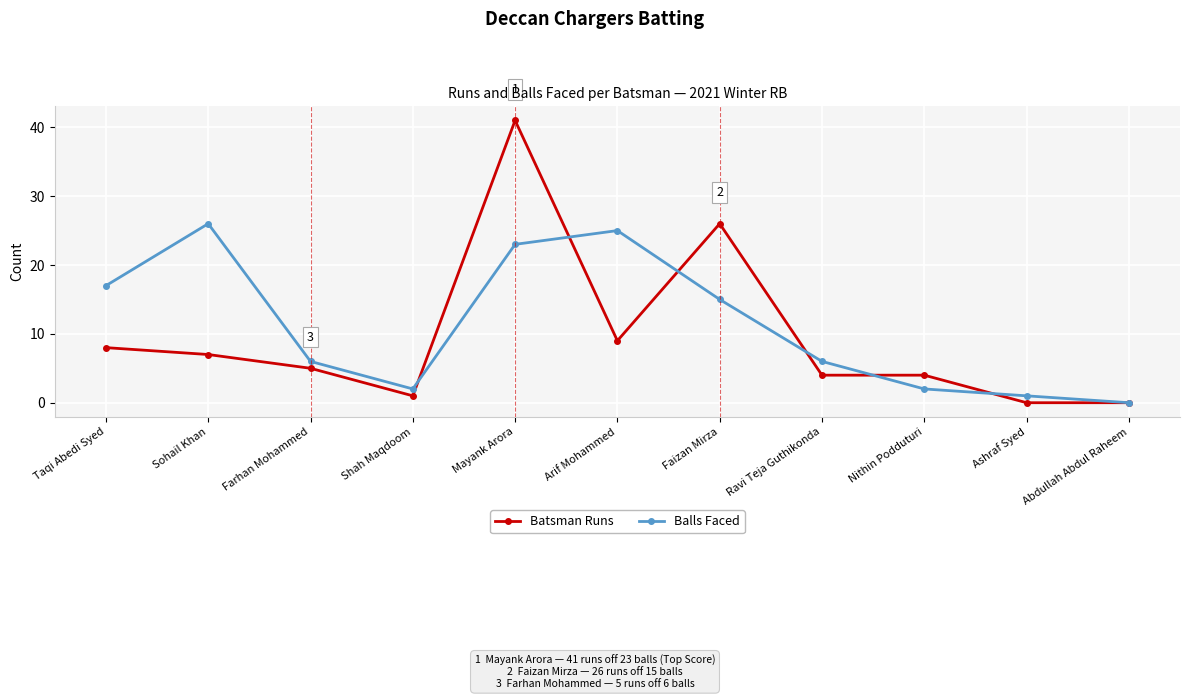

Where does the Balls Faced series first go above 6?

Taqi Abedi Syed